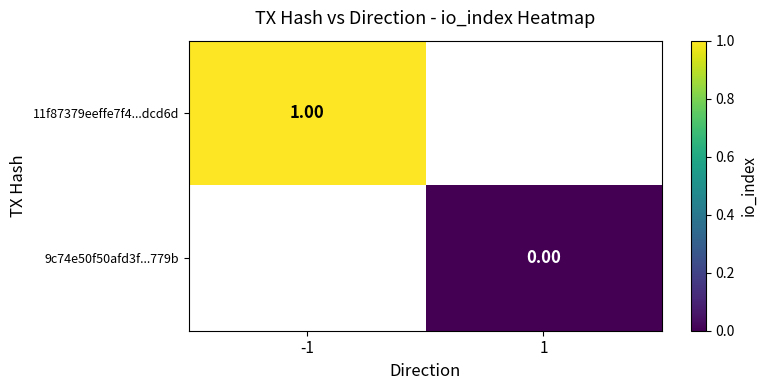

Rank the categories by 9c74e50f50afd3f...779b value from lowest to highest.

-1, 1